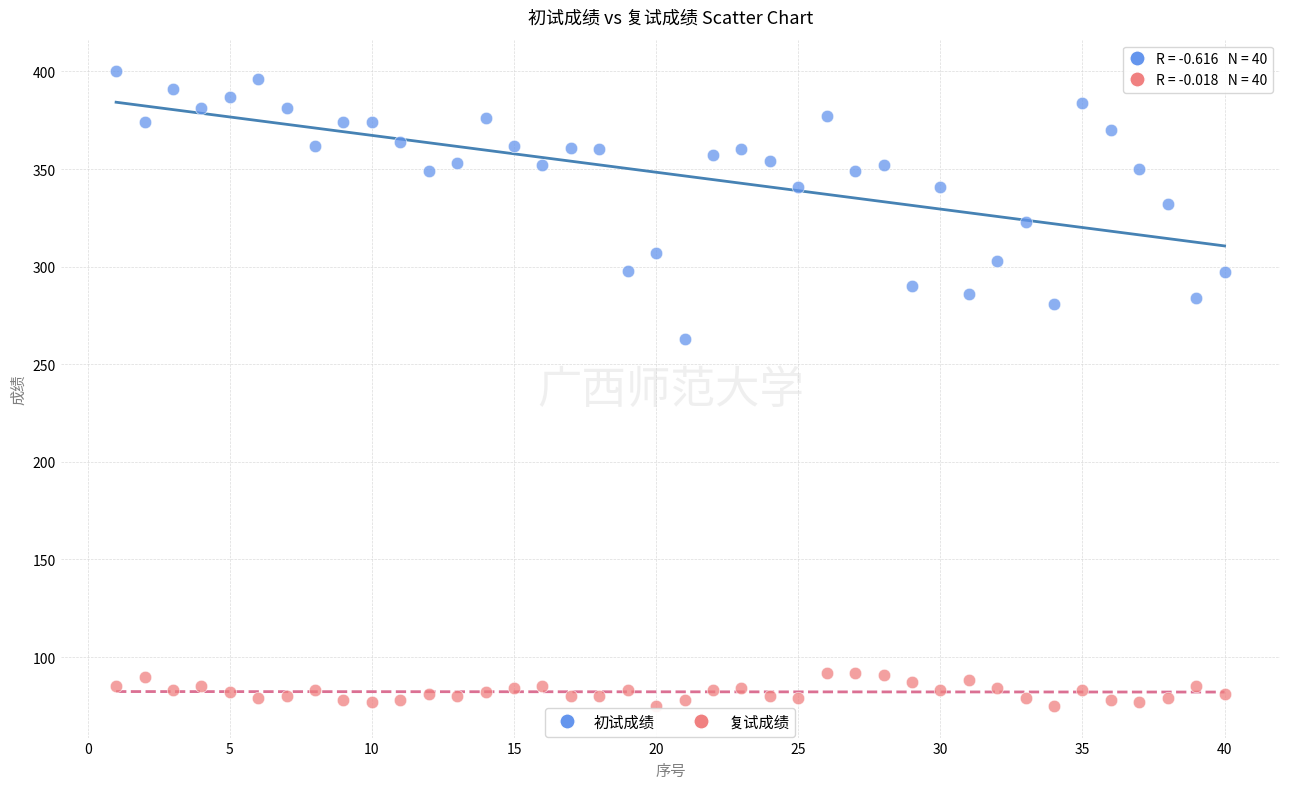

What are all the series names shown in the legend?

初试成绩, 复试成绩